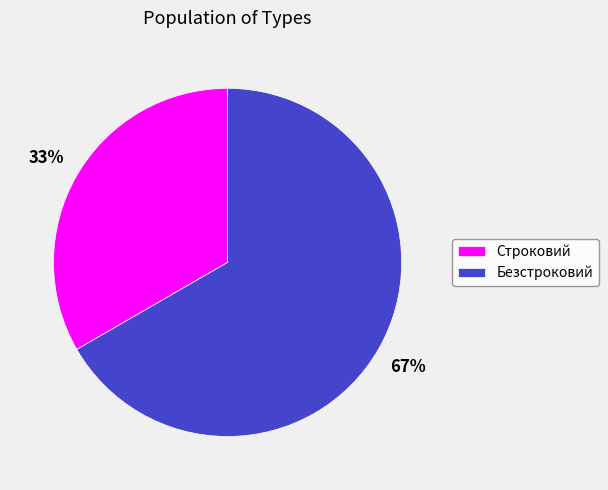

What is the largest slice in the pie chart?

Безстроковий